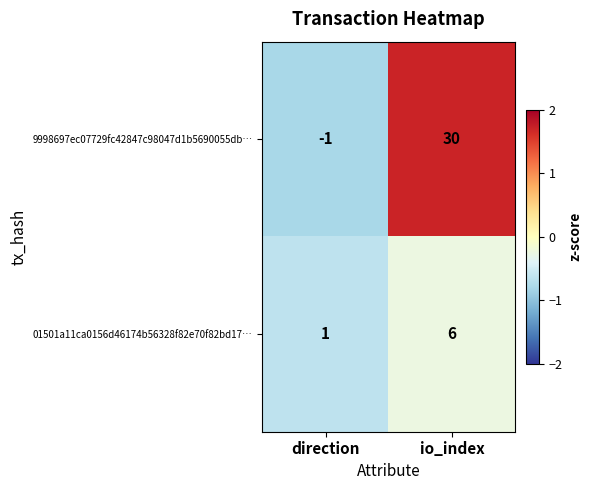

List the series in order of their peak value, lowest first.

01501a11ca0156d46174b56328f82e70f82bd17…, 9998697ec07729fc42847c98047d1b5690055db…